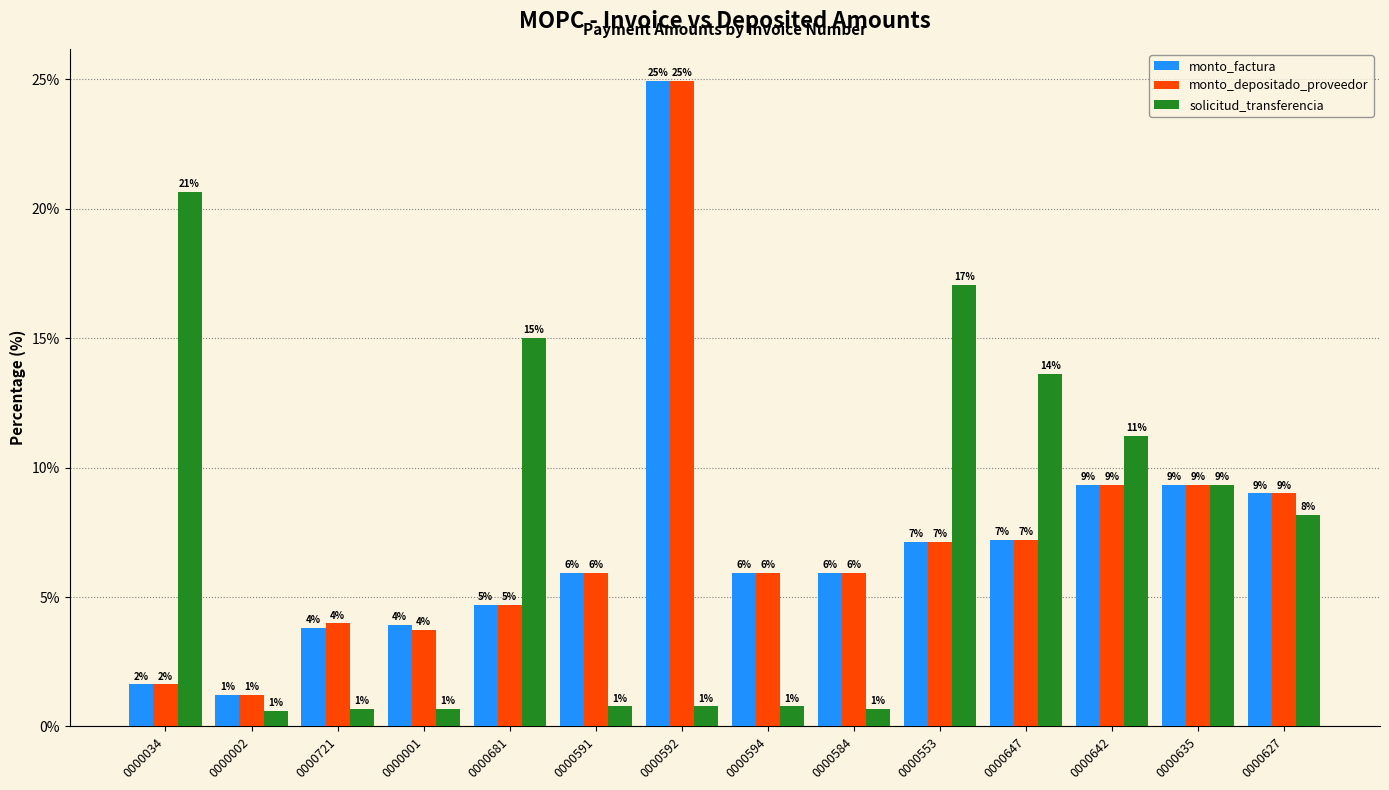

At which category is the sum across all series the highest?

0000592